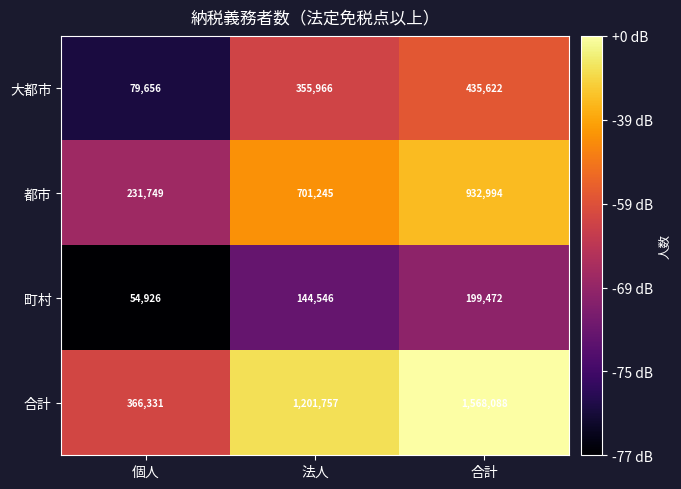

At 合計, list the series in order from smallest to largest.

町村, 大都市, 都市, 合計